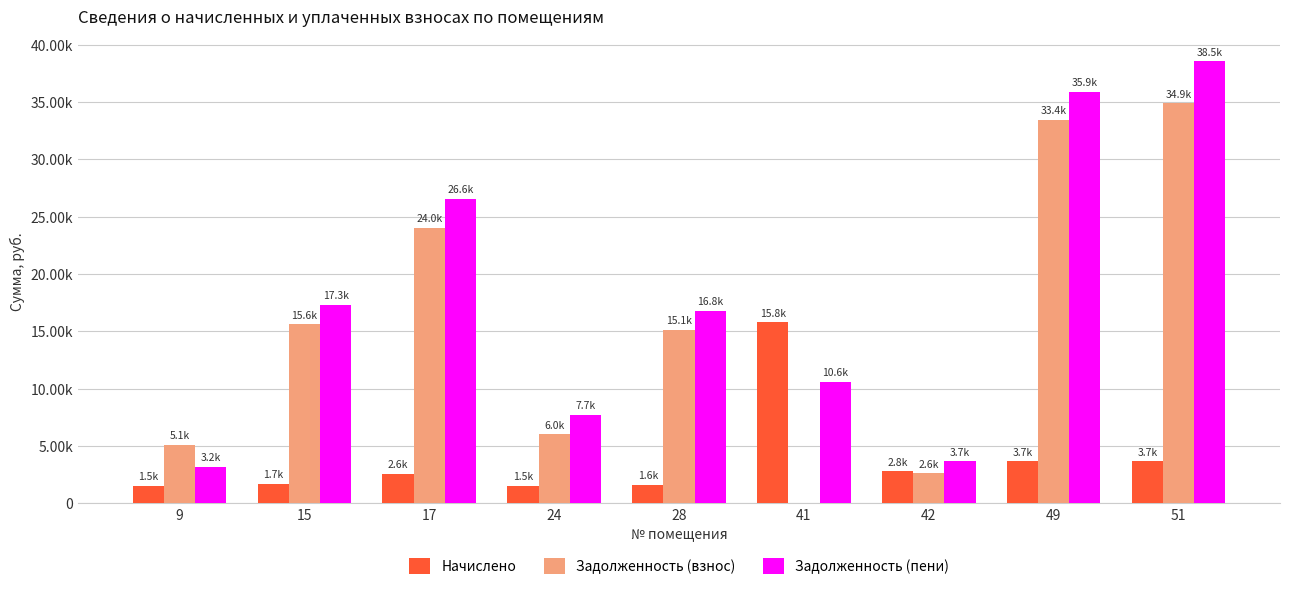

What are all the series names shown in the legend?

Начислено, Задолженность (взнос), Задолженность (пени)